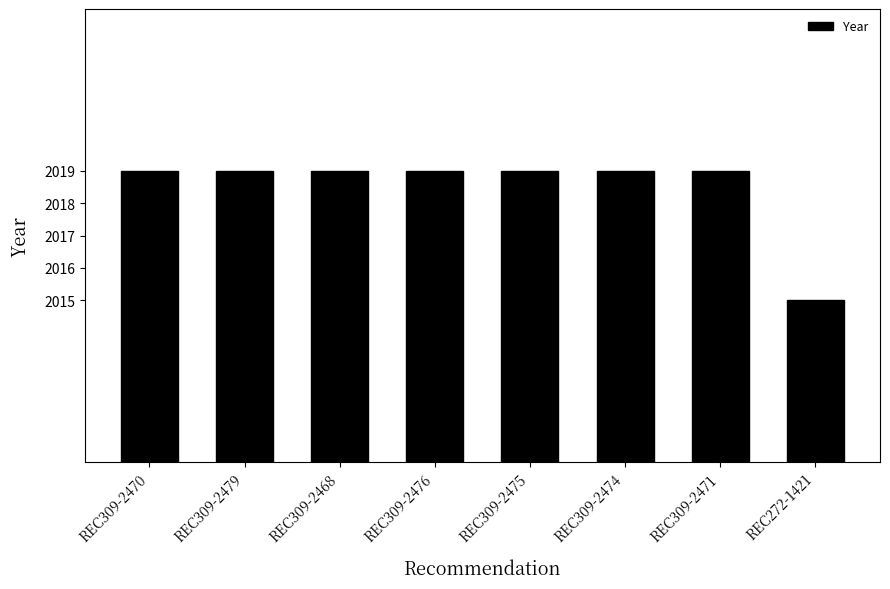

What is the value of the 4th bar from the left?

2019